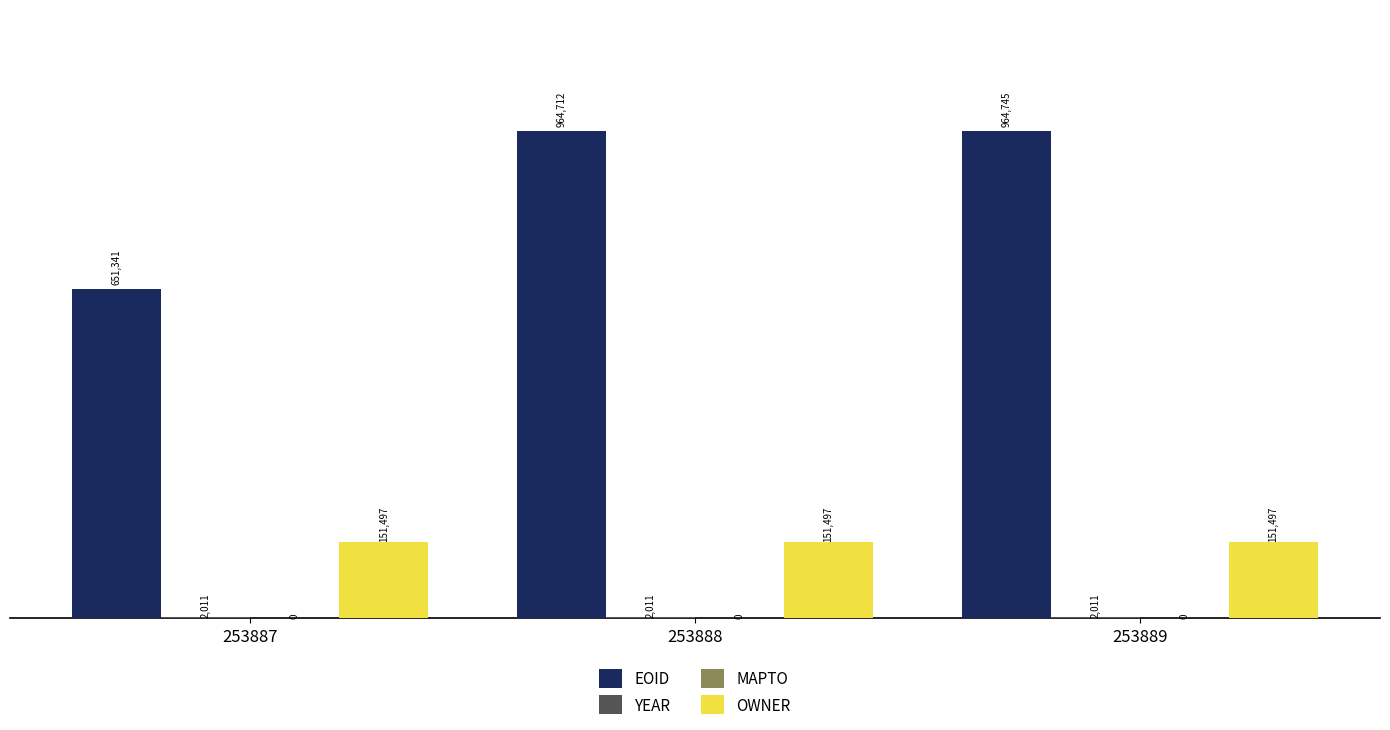

Between 253887 and 253888, which series saw the biggest shift?

EOID